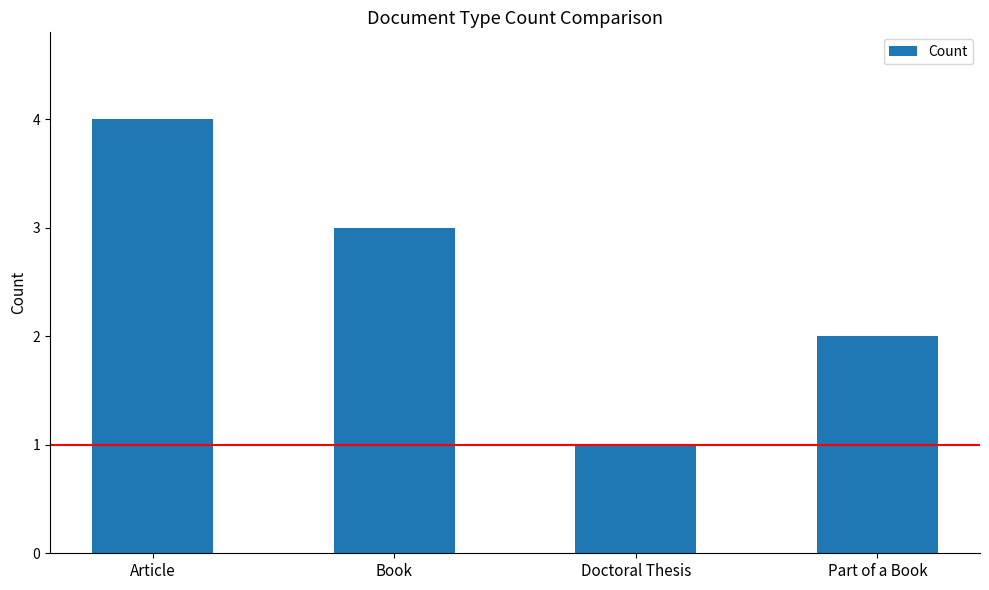

Where does the data first go above 3?

Article